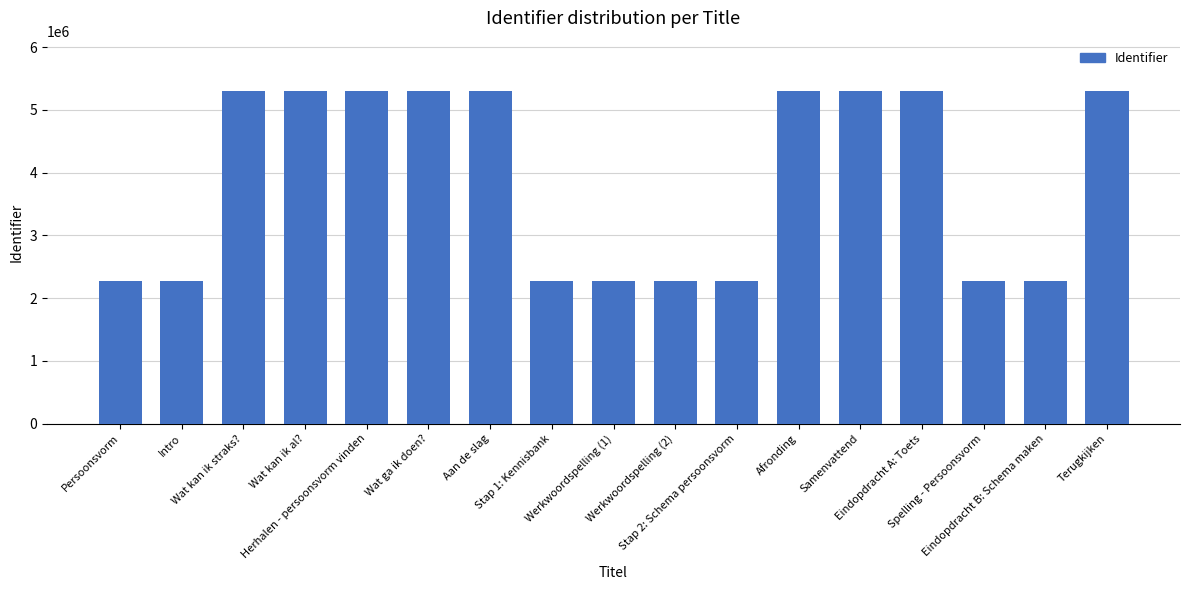

What is the value of the 17th bar from the left?

5307201